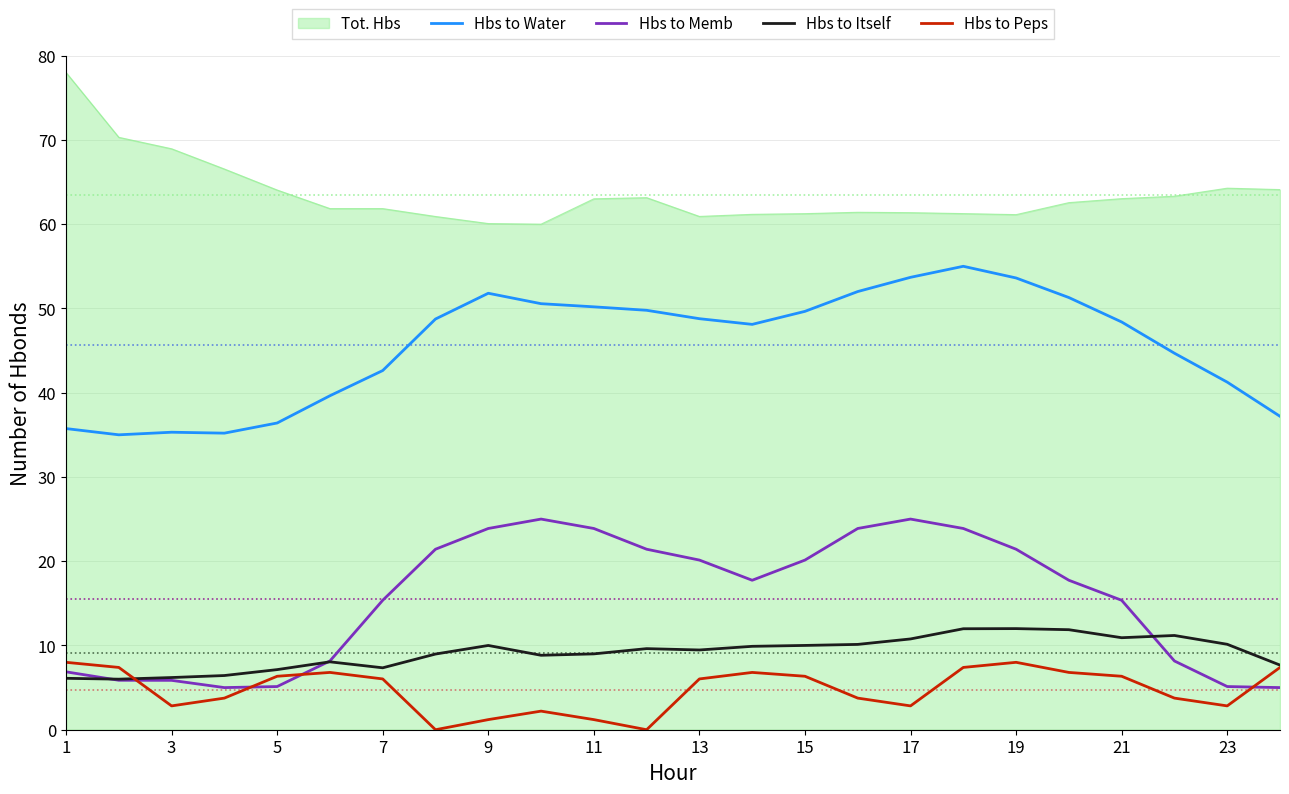

What is the sum of all Hbs to Itself values?

219.7